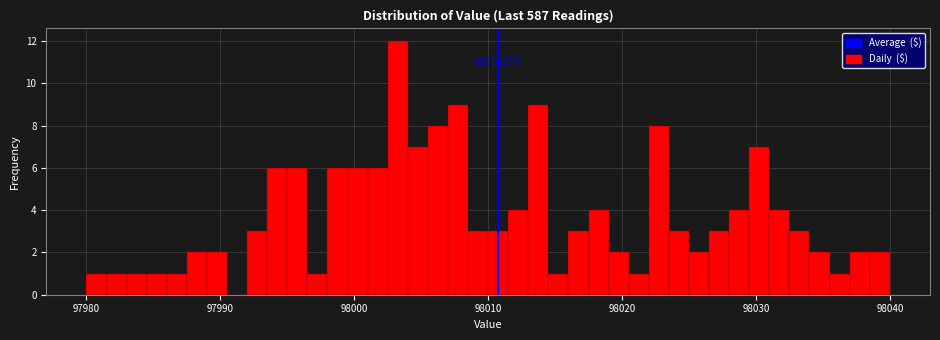

Around what value on the x-axis is the tallest bar? Give the approximate position of its centre, as read against the axis.

98003